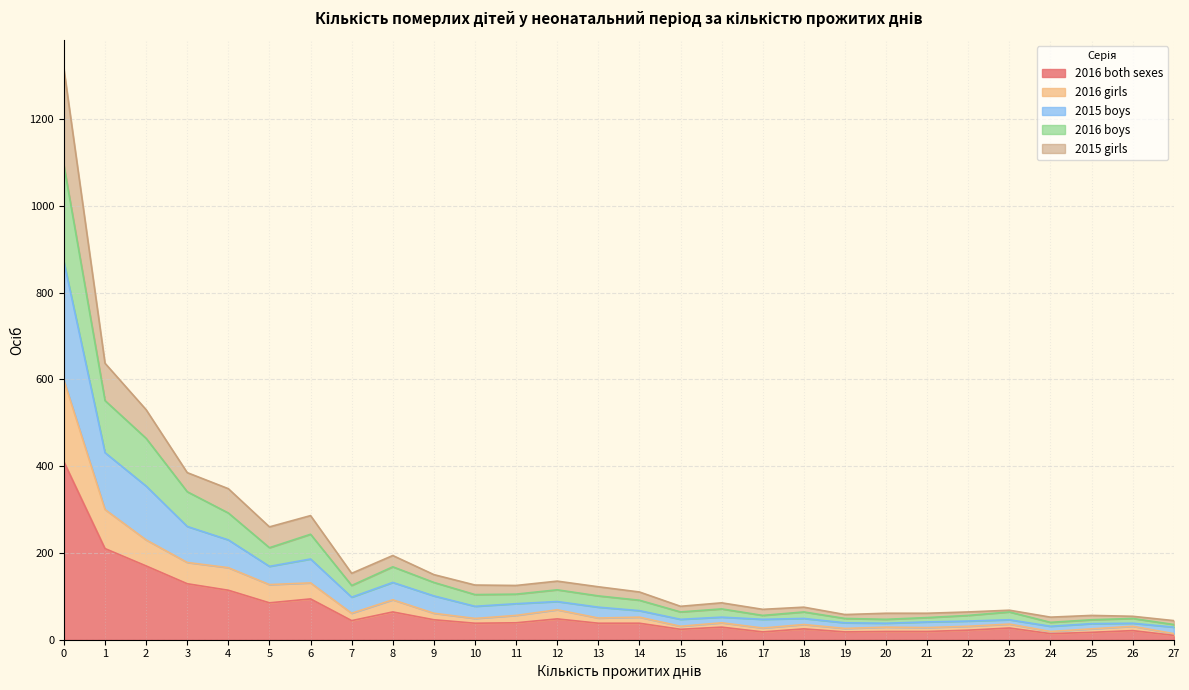

The value of 2016 both sexes at 11 is 39. True or false?

True